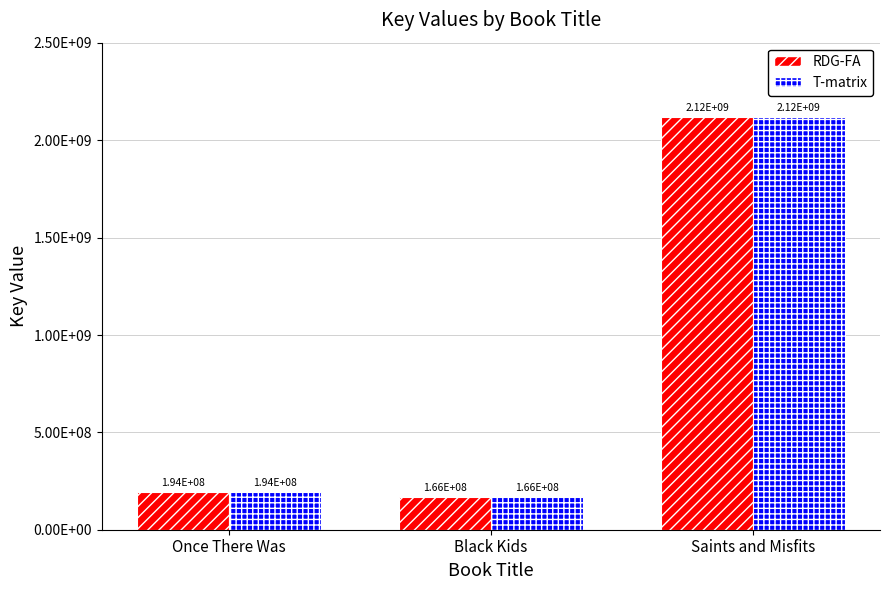

List the labels in order of T-matrix value, smallest first.

Black Kids, Once There Was, Saints and Misfits